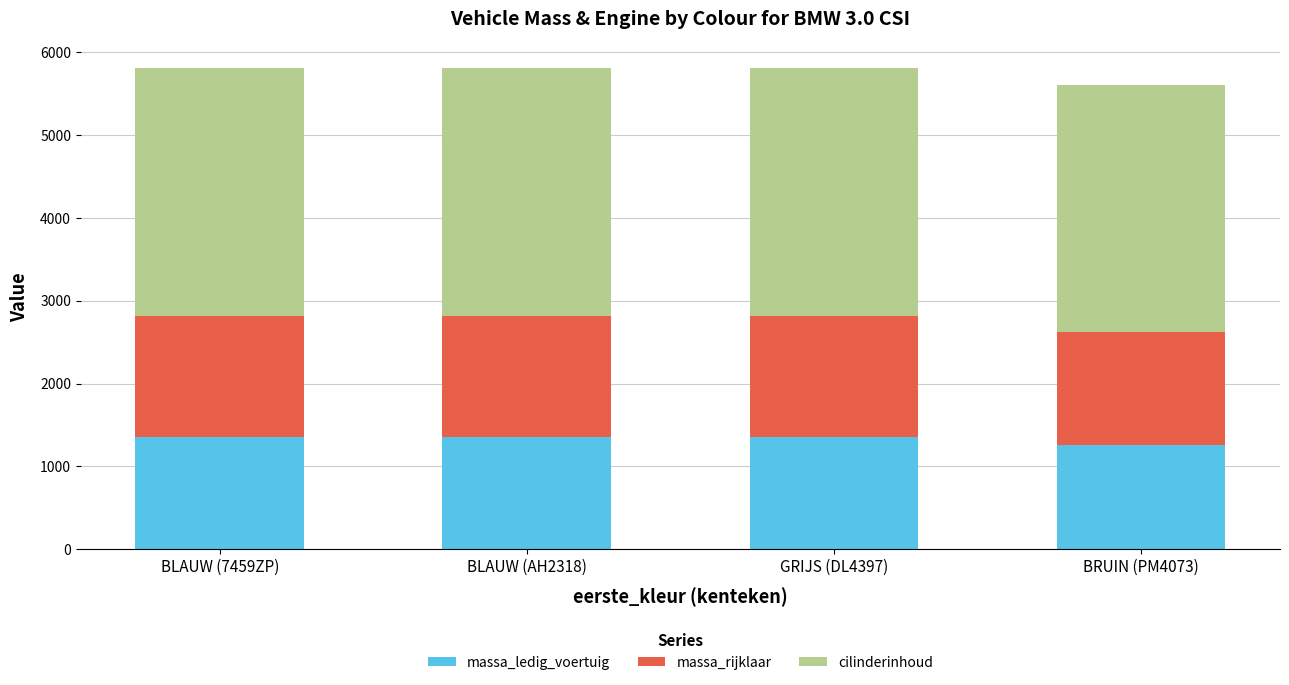

The massa_ledig_voertuig series shows 2103 at BLAUW (AH2318). True or false?

False